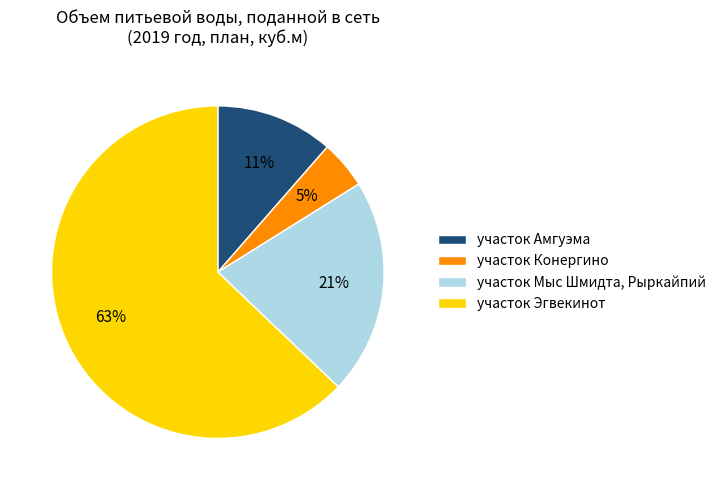

Do участок Конергино and участок Амгуэма together represent more than half of the pie?

No